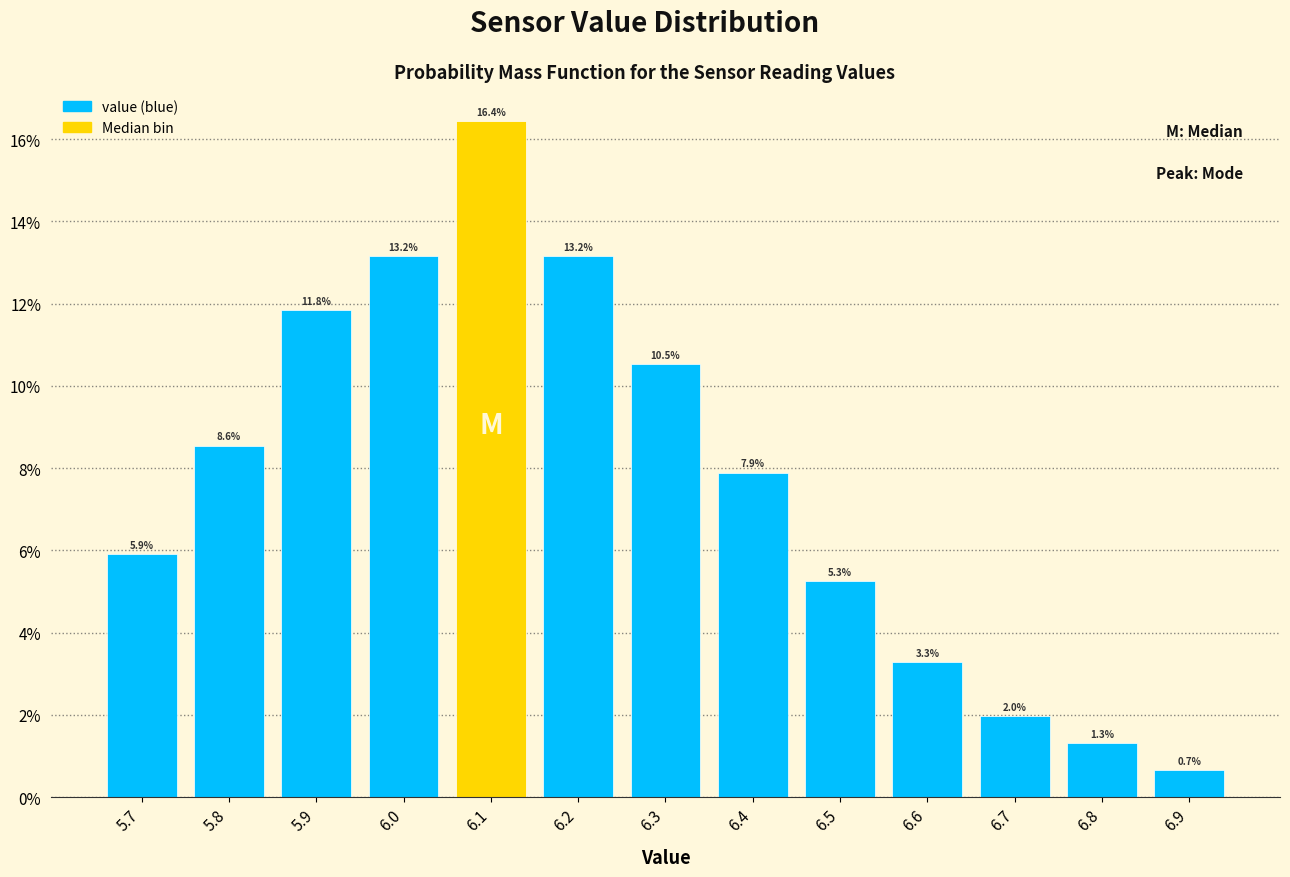

Reading left to right, list every bar in this chart as the range it spans on the x-axis followed by its height.

5.65 to 5.75: 5.9
5.75 to 5.85: 8.6
5.85 to 5.95: 11.8
5.95 to 6.05: 13.2
6.05 to 6.15: 16.4
6.15 to 6.25: 13.2
6.25 to 6.35: 10.5
6.35 to 6.45: 7.9
6.45 to 6.55: 5.3
6.55 to 6.65: 3.3
6.65 to 6.75: 2.0
6.75 to 6.85: 1.3
6.85 to 6.95: 0.7